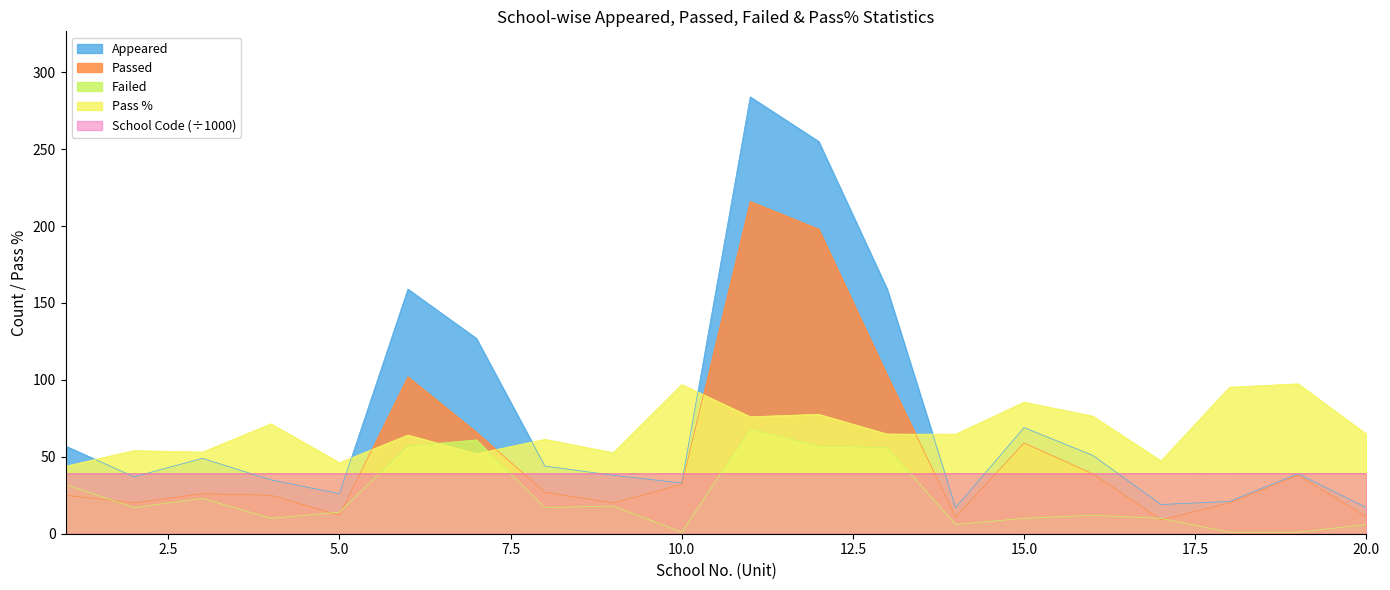

Is the value of Pass Pct at 3 greater than the value of Failed at 19?

Yes